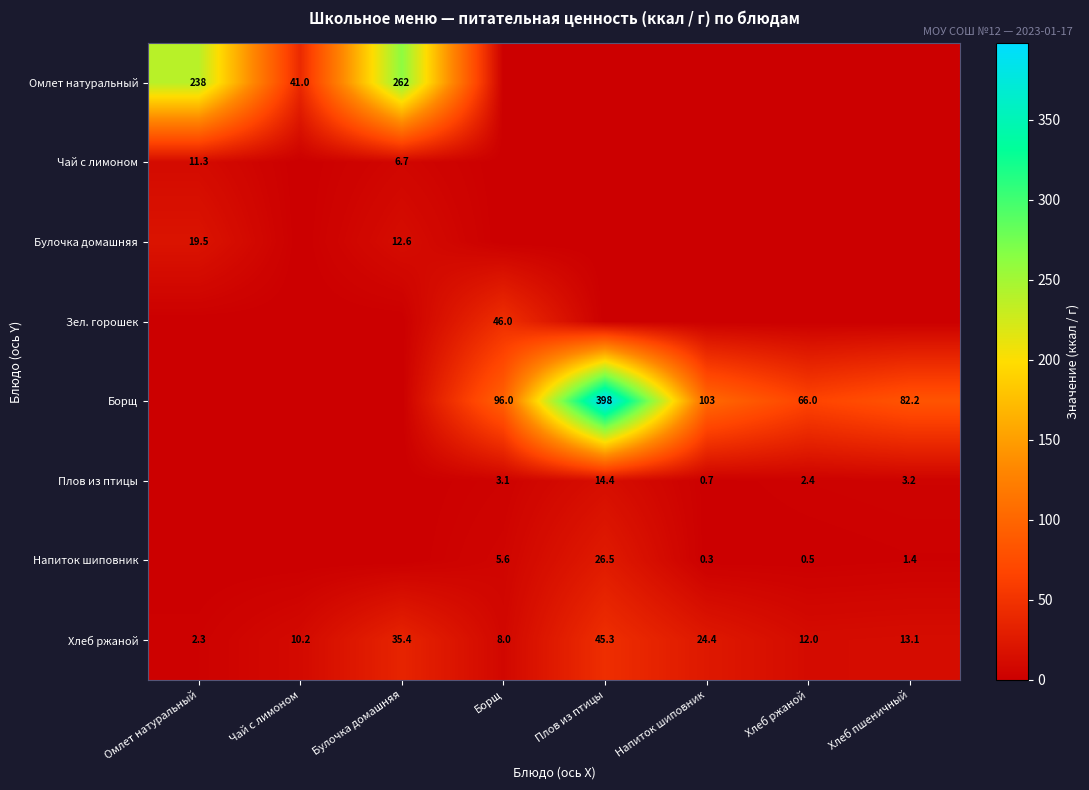

The value of Чай с лимоном at Омлет натуральный is 11.3. True or false?

True